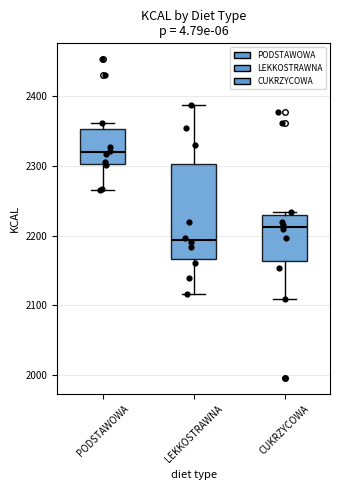

Comparing the boxes themselves (not the whiskers), which one is the tallest?

LEKKOSTRAWNA